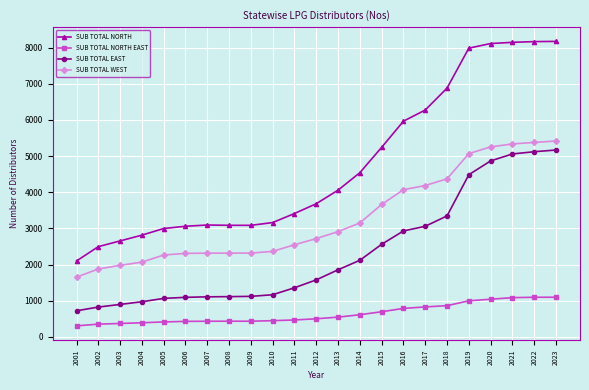

Which series has the widest spread of values?

SUB TOTAL NORTH